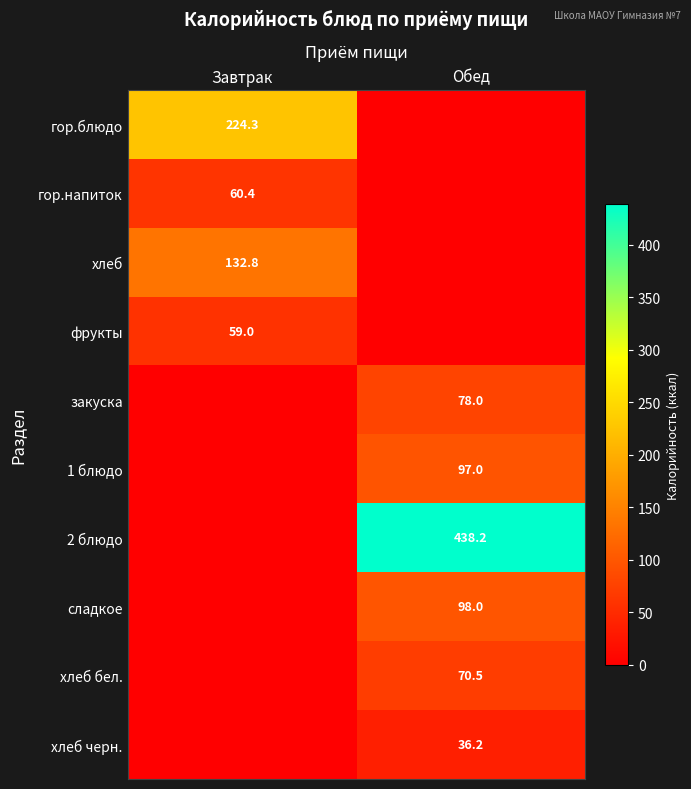

The хлеб черн. series shows 36.2 at Обед. True or false?

True